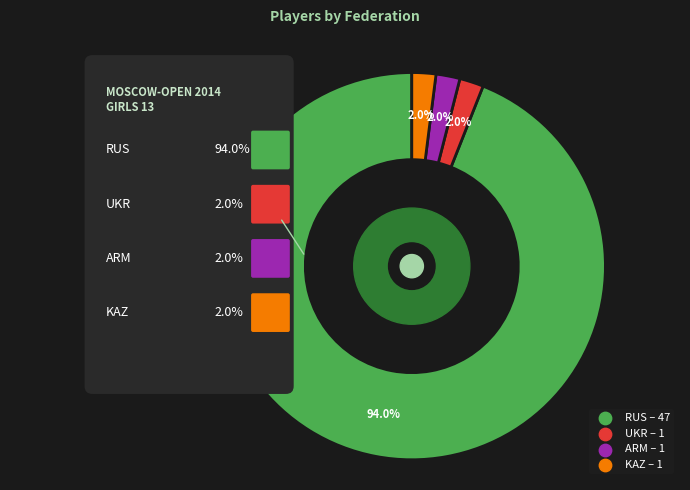

The KAZ slice represents 2% of the pie. True or false?

True